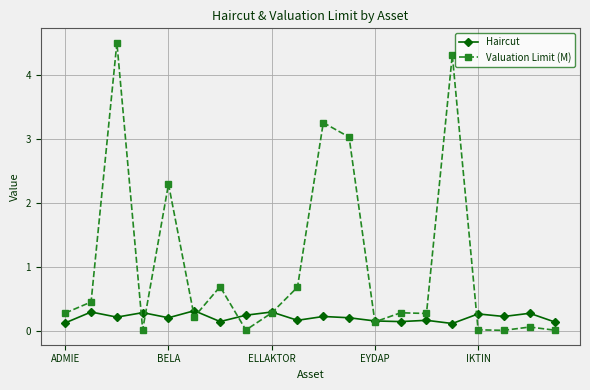

Which series has the largest total across all categories?

Valuation Limit (M)